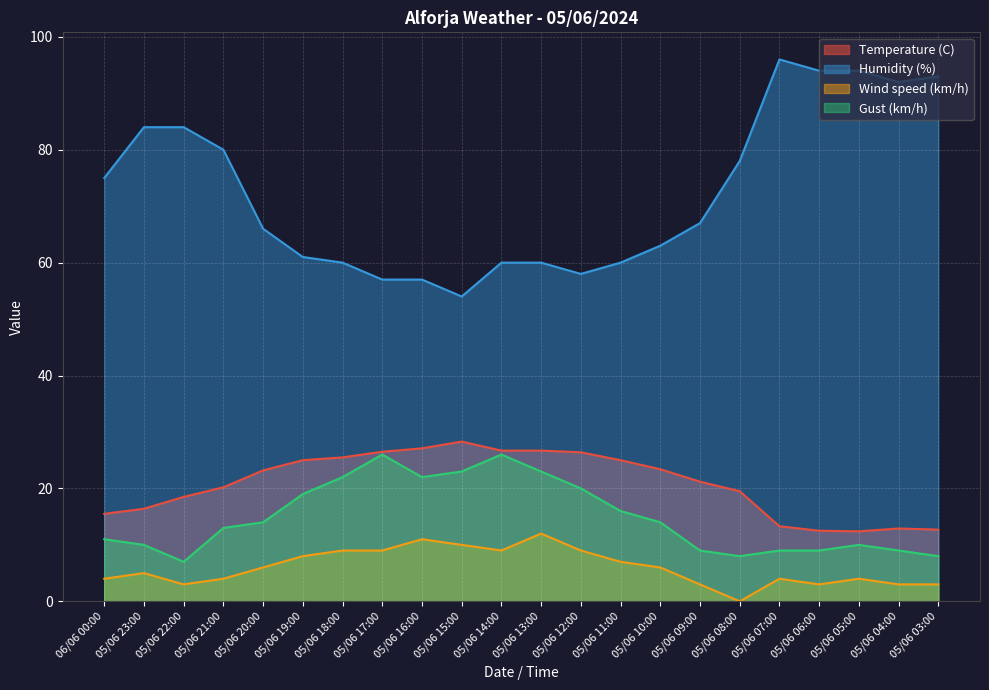

How many values in the Temperature (C) series exceed 23?

11